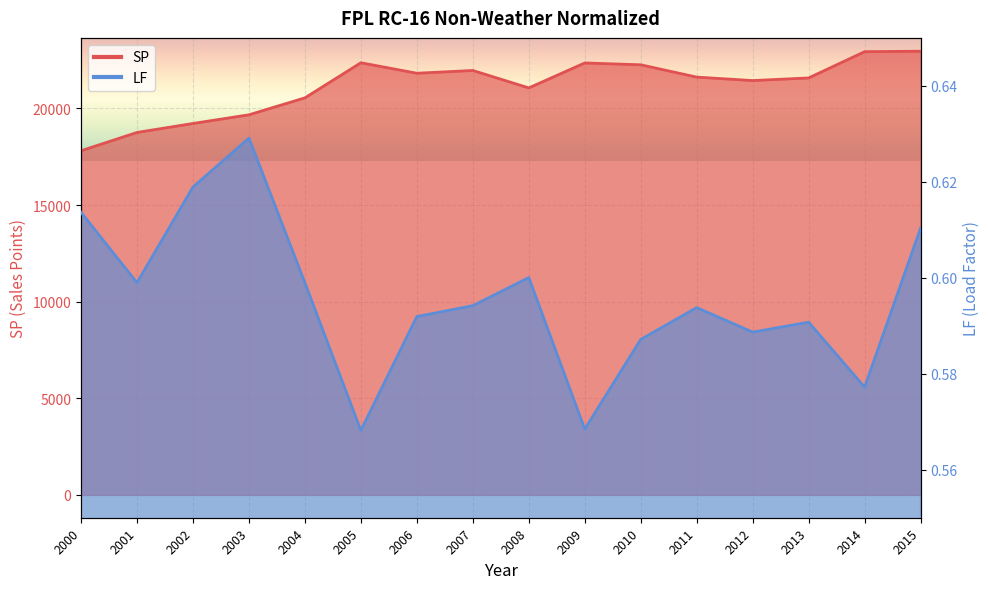

What is the total value across all series at 2002?

19219.6